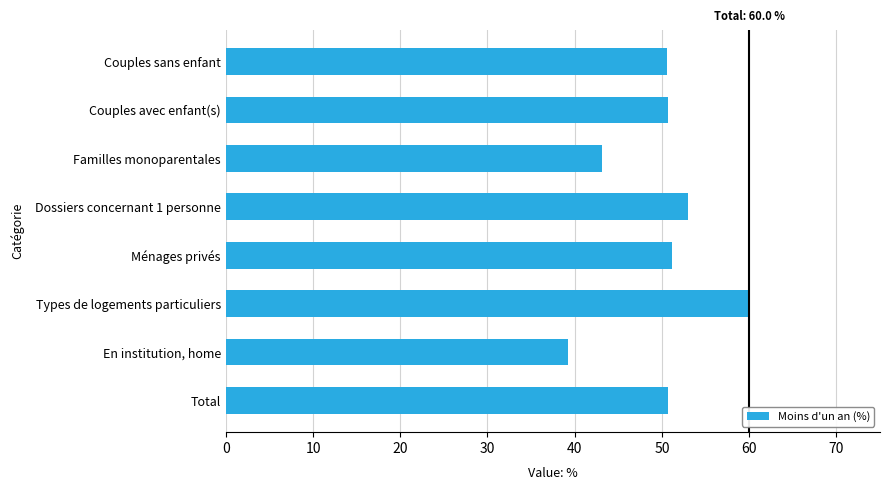

Which category has the lowest value across all series?

En institution, home